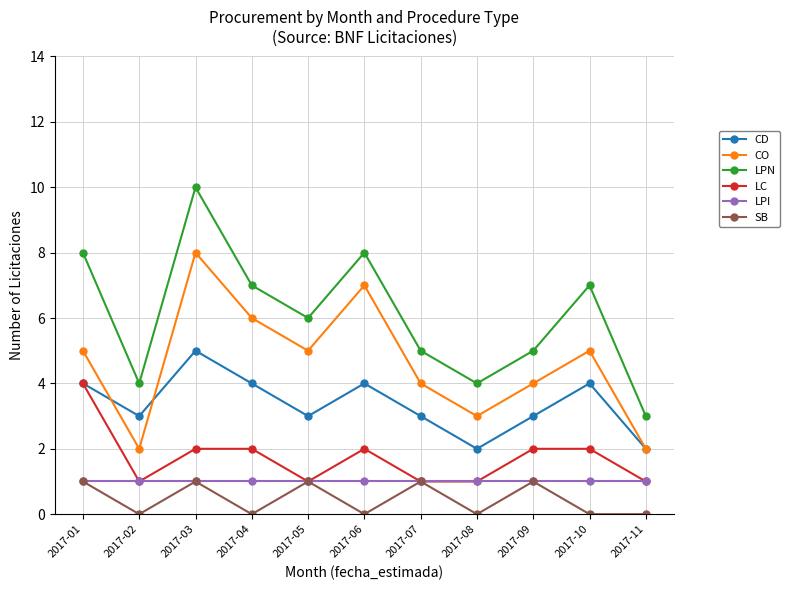

What is the difference between the highest and lowest values at 2017-07?

4